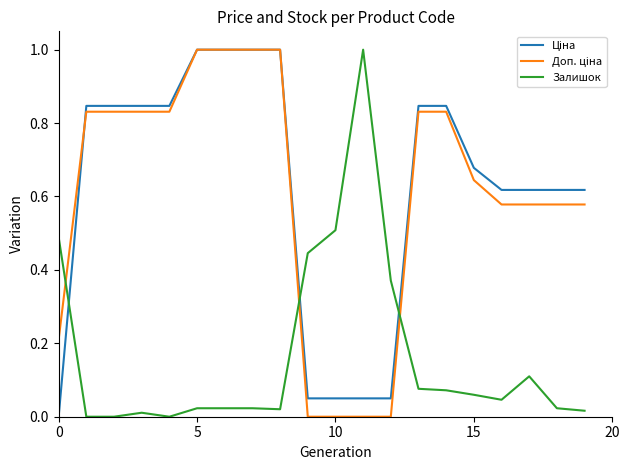

What is the maximum value shown in the chart?

1.0